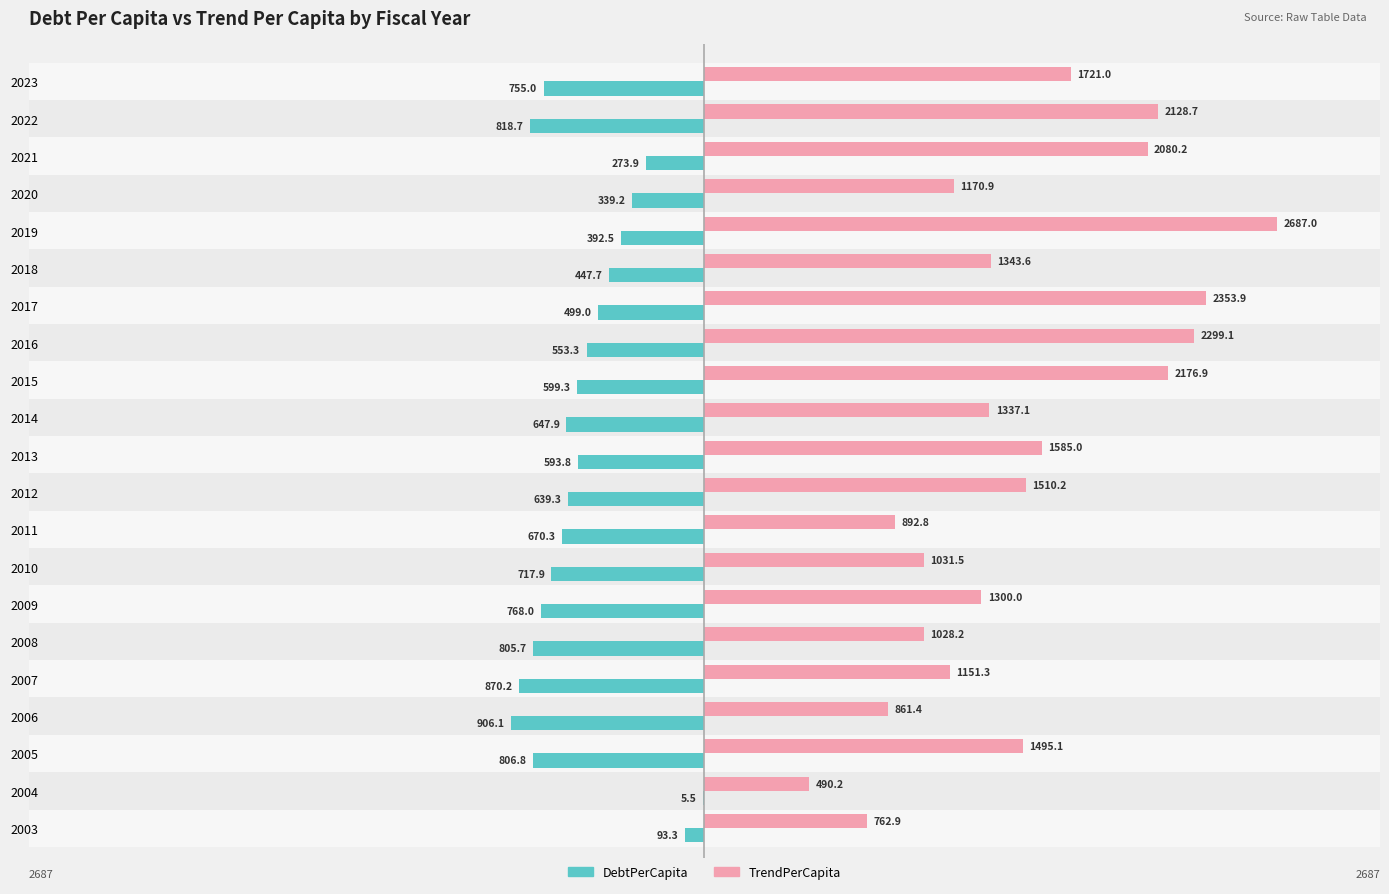

How many data points does each series have?

21